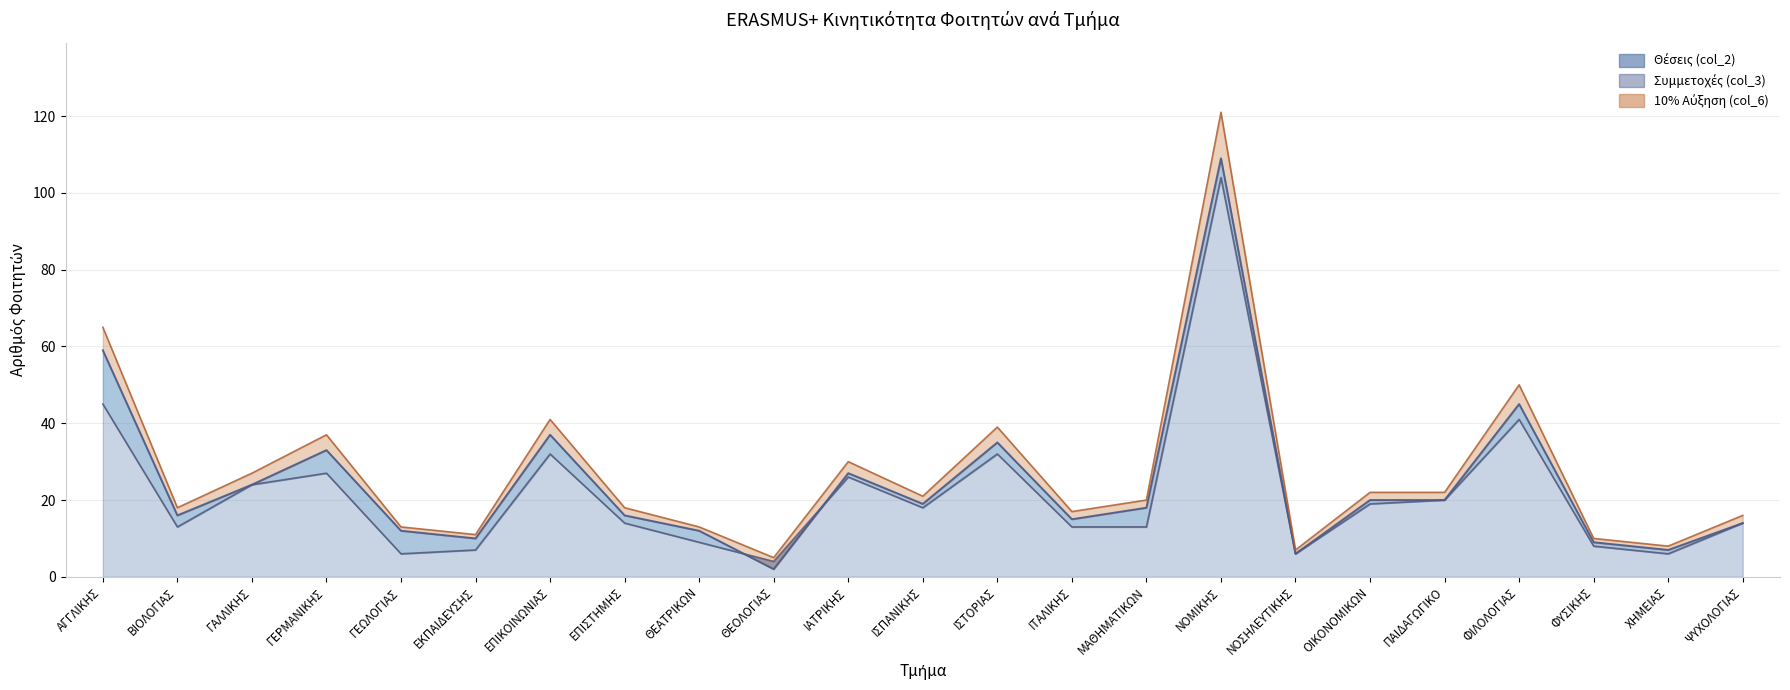

True or false: 10% Αύξηση (col_6) and Θέσεις (col_2) intersect in this chart.

False